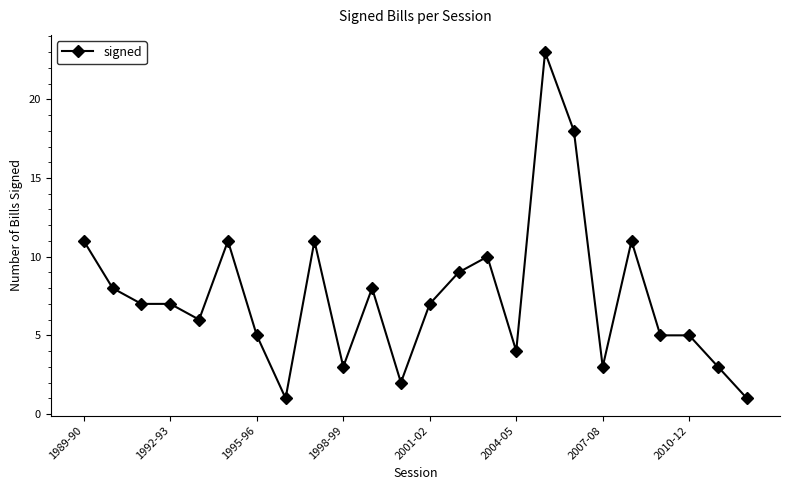

What is the value of the 13th point from the left?

7